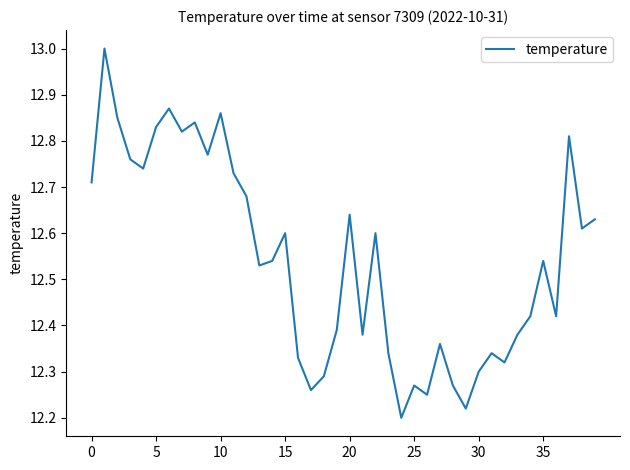

What is the maximum value shown in the chart?

13.0